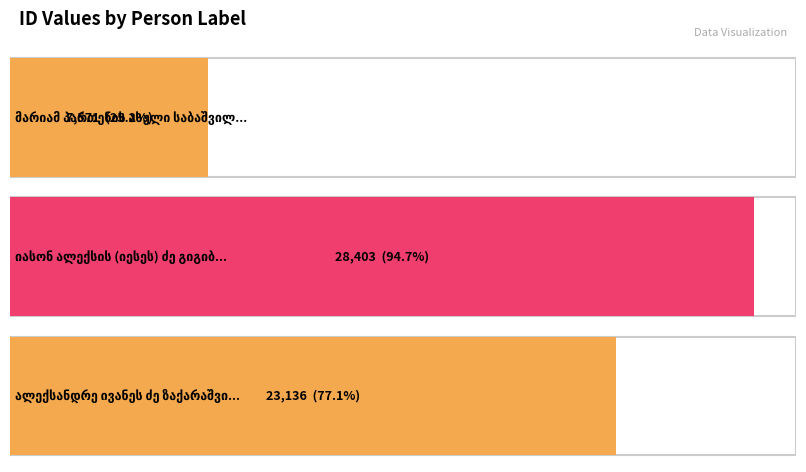

What is the change in value from მარიამ პართენის ასული საბაშვილი to იასონ ალექსის (იესეს) ძე გიგიბერია?

+20832